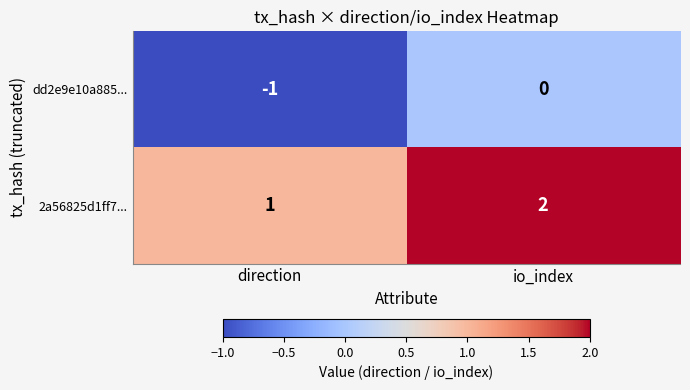

The value of 2a56825d1ff7... at direction is 1. True or false?

True